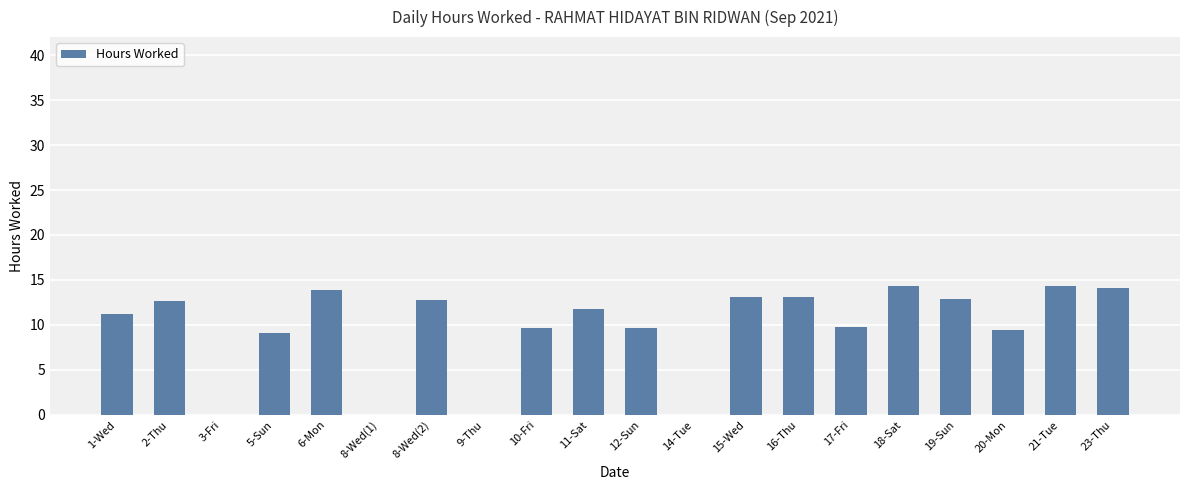

What is the maximum value shown in the chart?

14.4